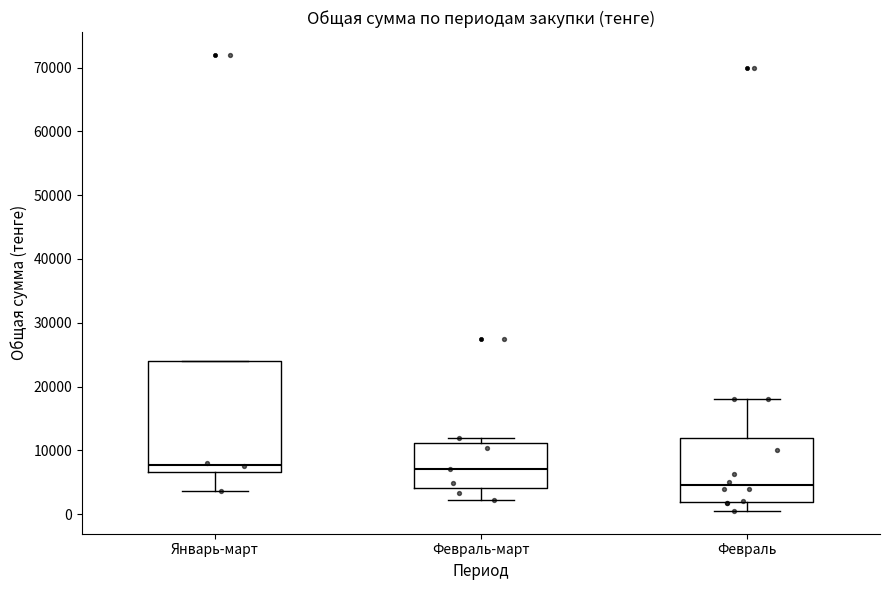

Where does the median line of the box for Февраль-март sit on the y-axis? The values are not printed on the chart, so give them approximately, as read against the axis.

7000